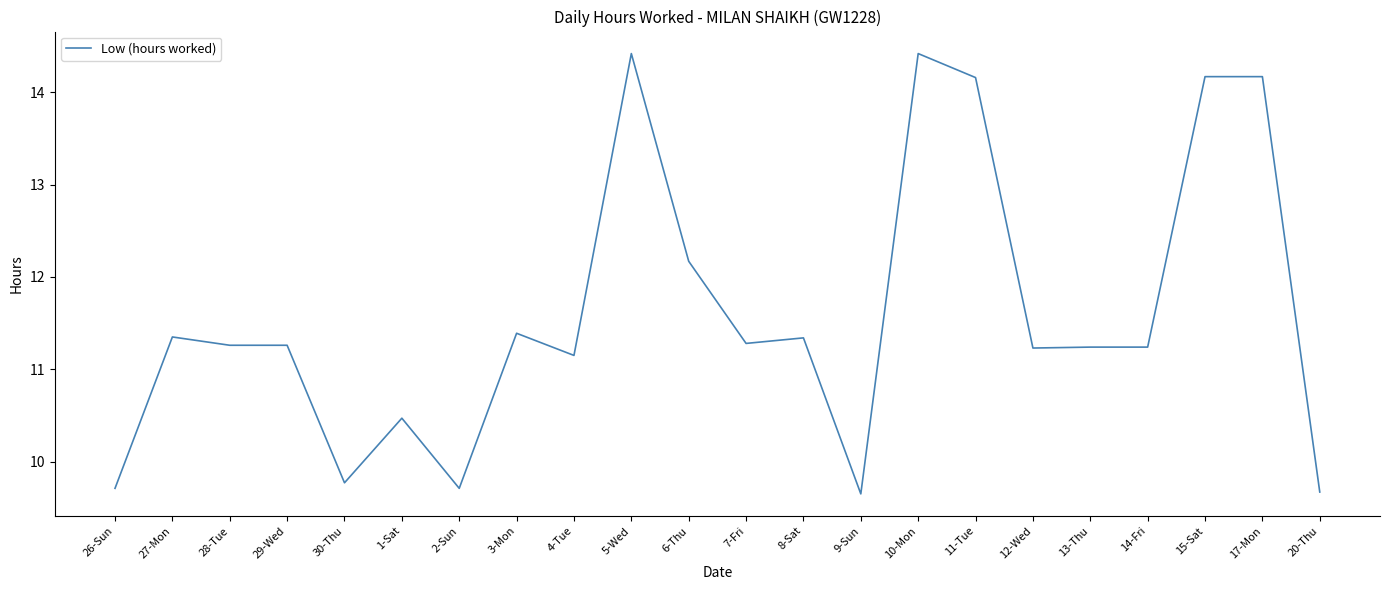

Count the number of categories in the chart.

22